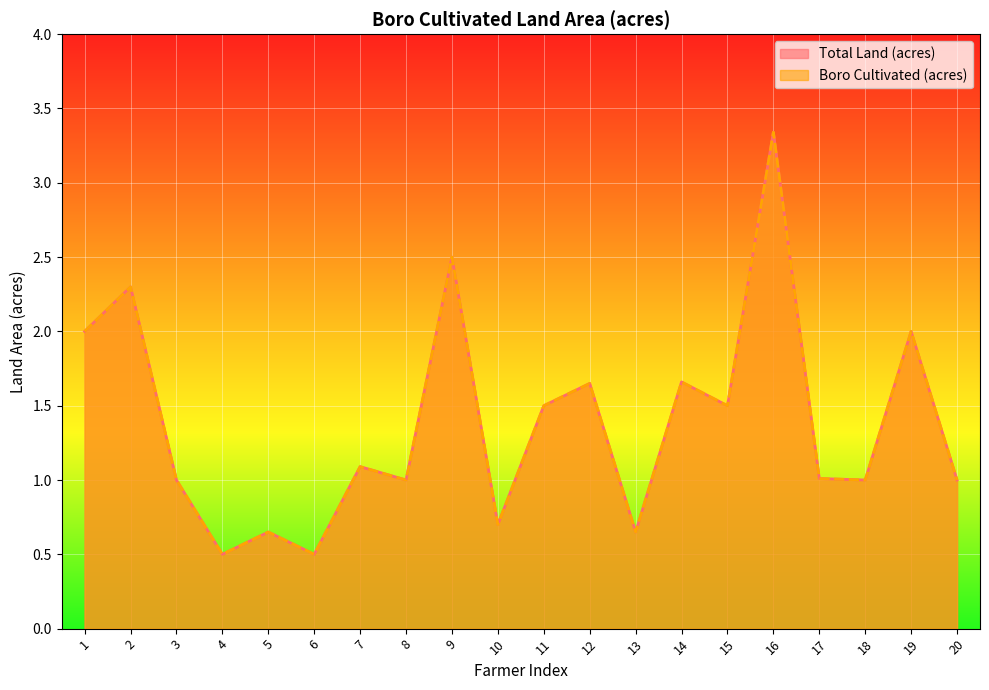

Between 5 and 17, which series saw the biggest shift?

Total Land (acres)